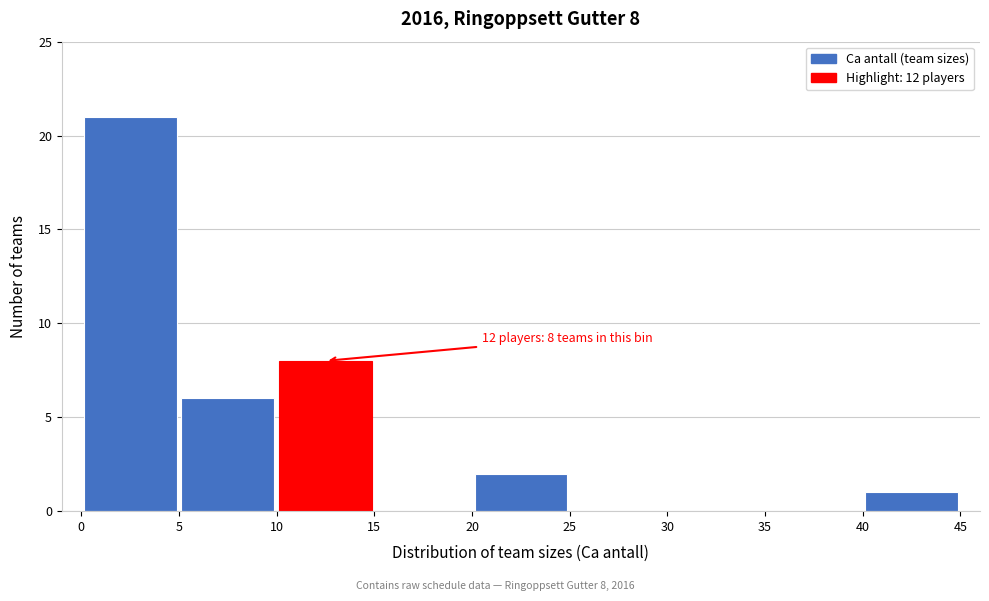

Over which range of the x-axis is the bar tallest?

0 to 5